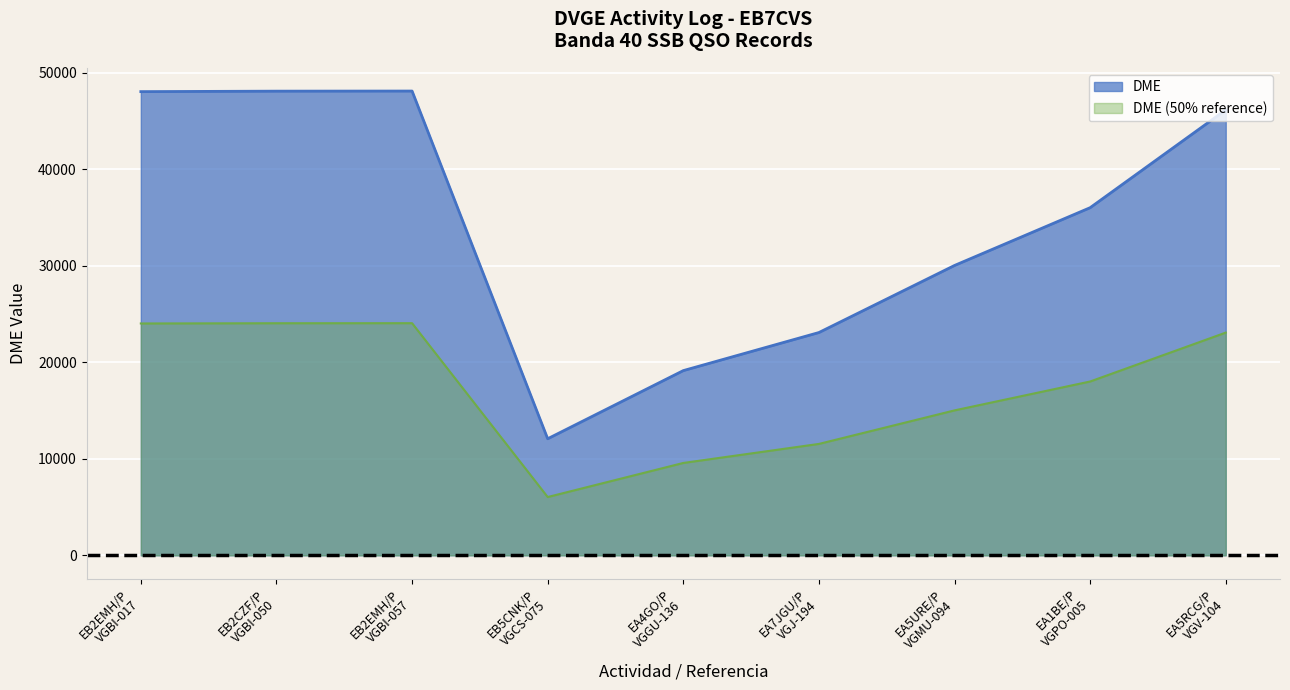

True or false: DME and DME (50% reference) cross at least once.

False